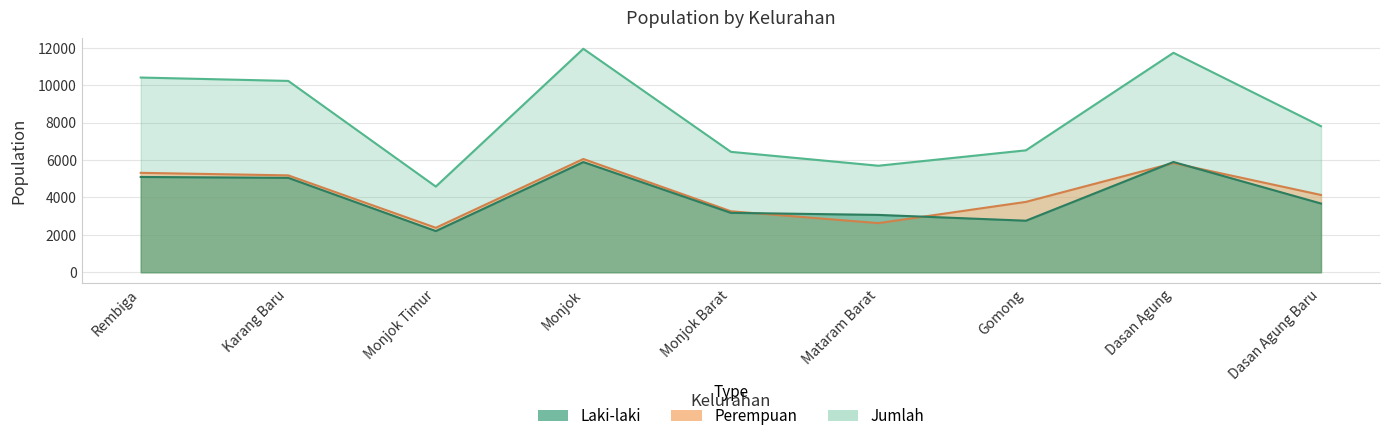

Rank the series at Karang Baru from highest to lowest value.

Jumlah, Perempuan, Laki-laki